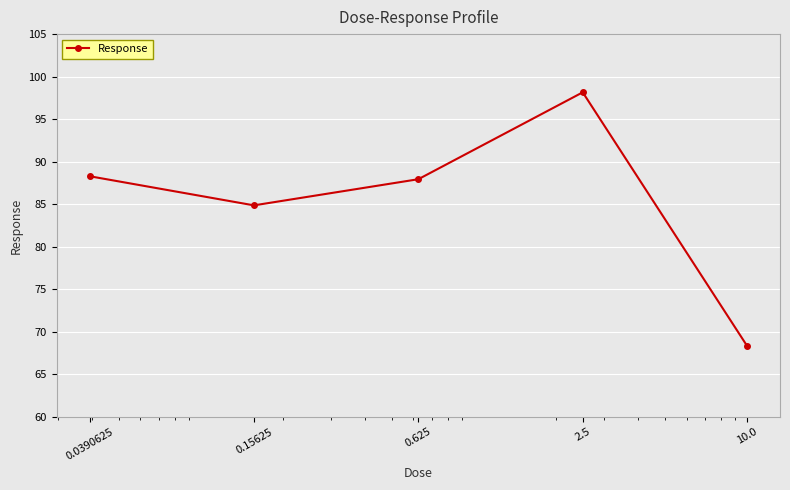

What is the average value?

85.5